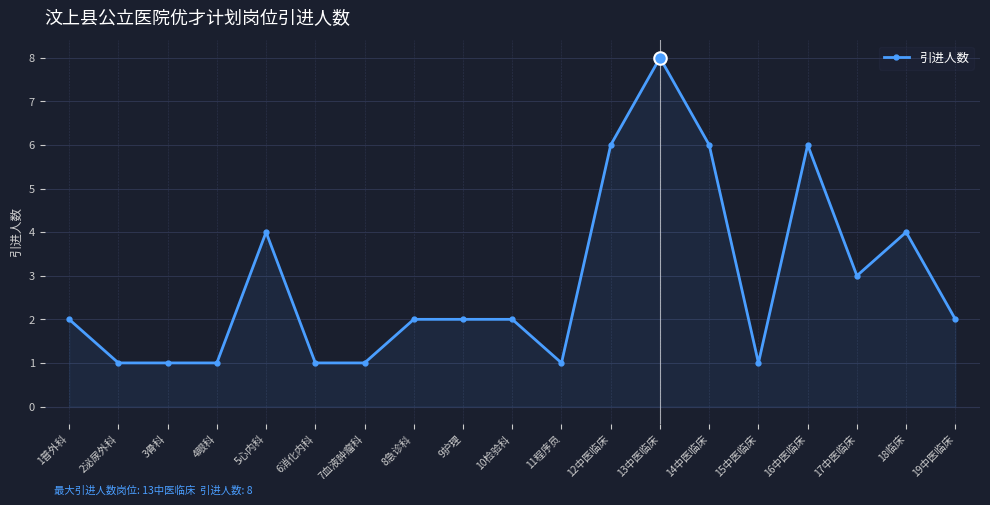

What is the maximum value shown in the chart?

8